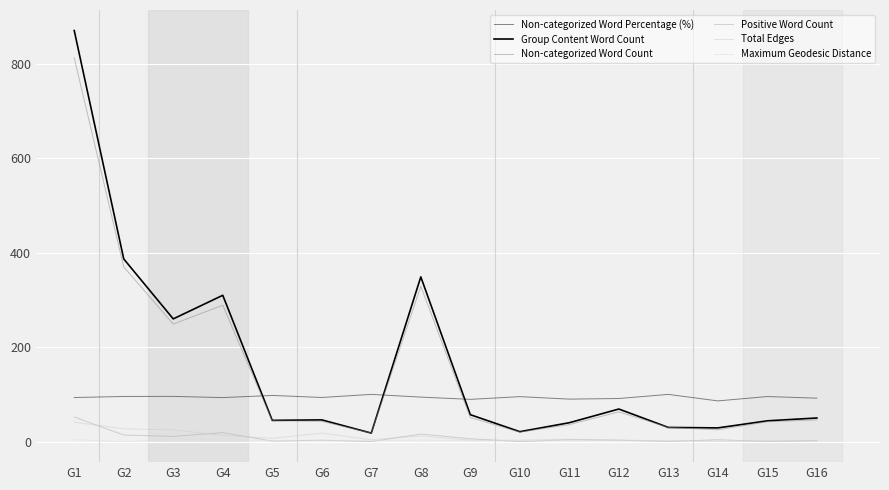

Is this an area chart (filled region under the line)?

No